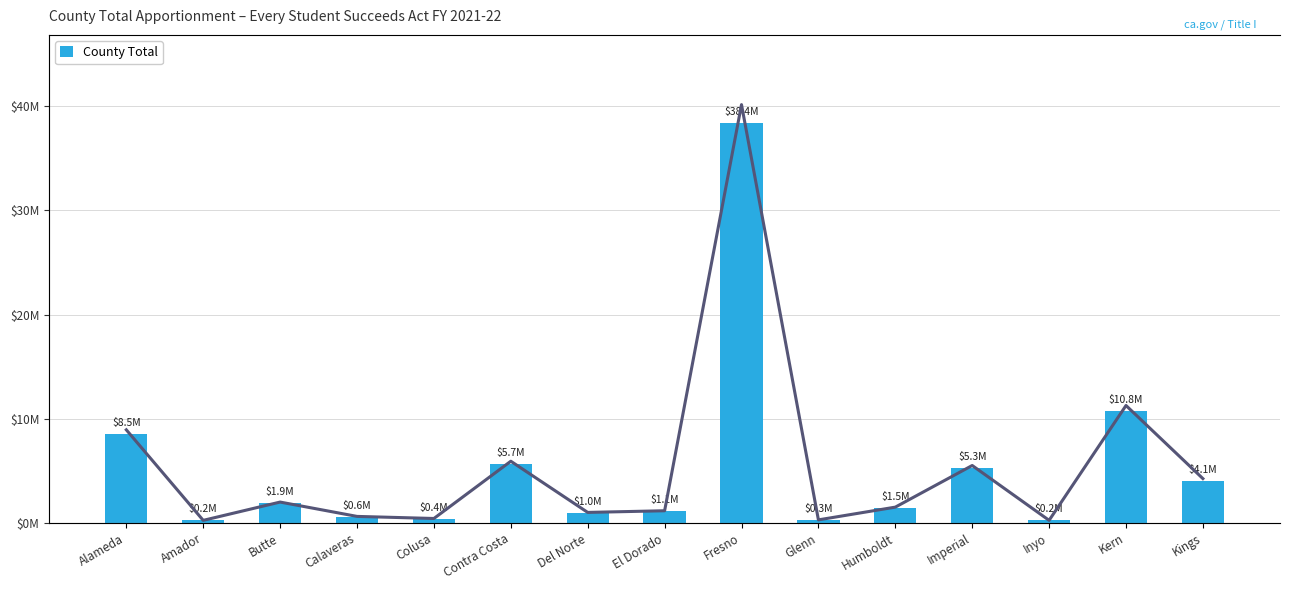

What is the ratio of the value at Glenn to the value at Calaveras?

0.5